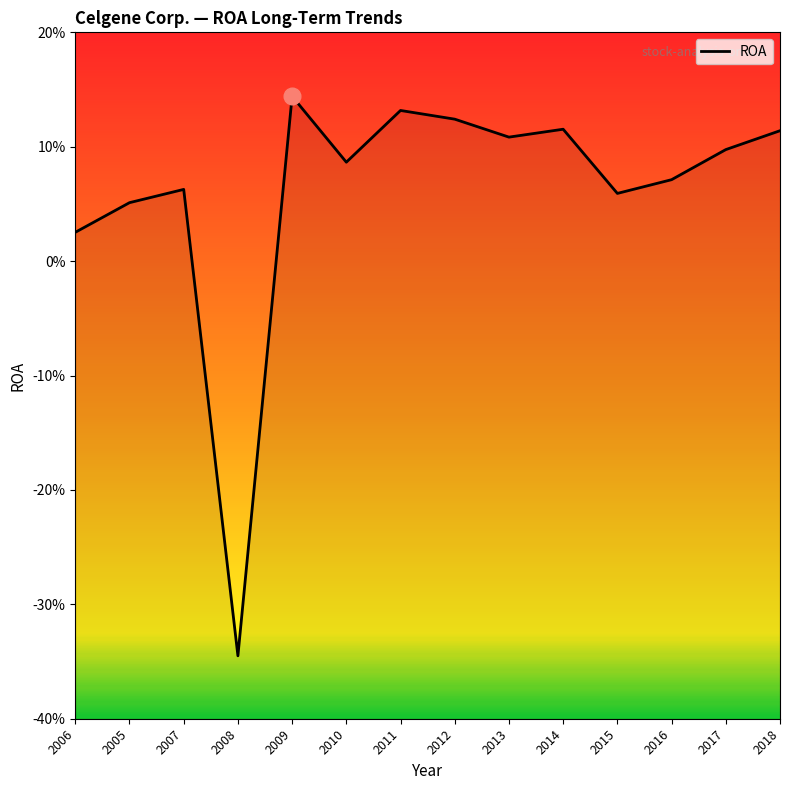

Reading left to right, extract all data points from this chart.

2006=0.0	2005=0.1	2007=0.1	2008=-0.3	2009=0.1	2010=0.1	2011=0.1	2012=0.1	2013=0.1	2014=0.1	2015=0.1	2016=0.1	2017=0.1	2018=0.1